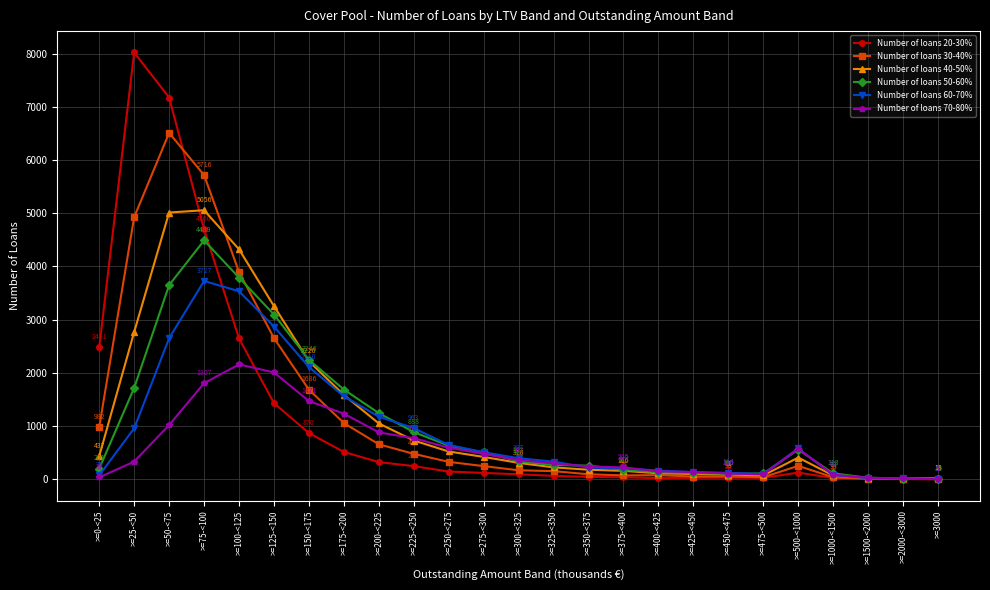

What is the sum of the Number of loans 30-40% values at >=450-<475 and >=325-<350?

210